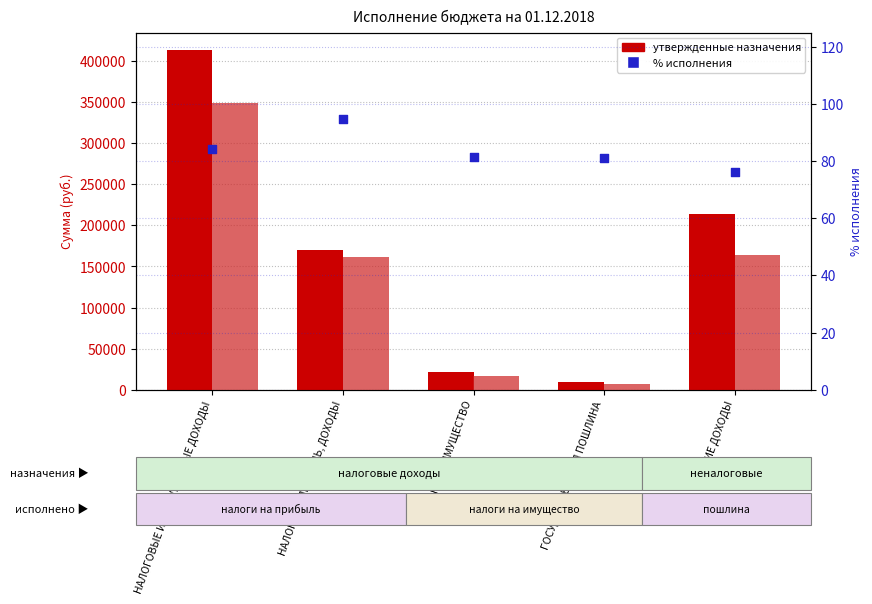

Which series has the largest total across all categories?

Утвержденные бюджетные назначения